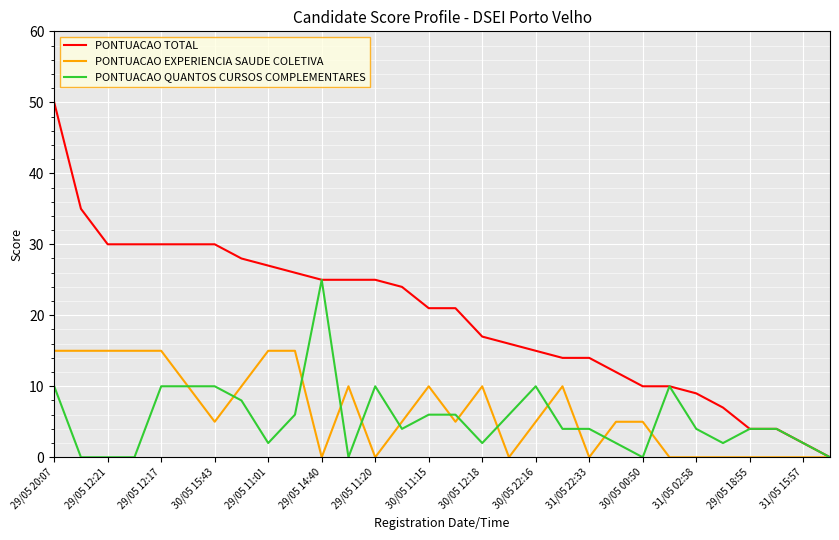

How many positive values does the PONTUACAO TOTAL series have?

29